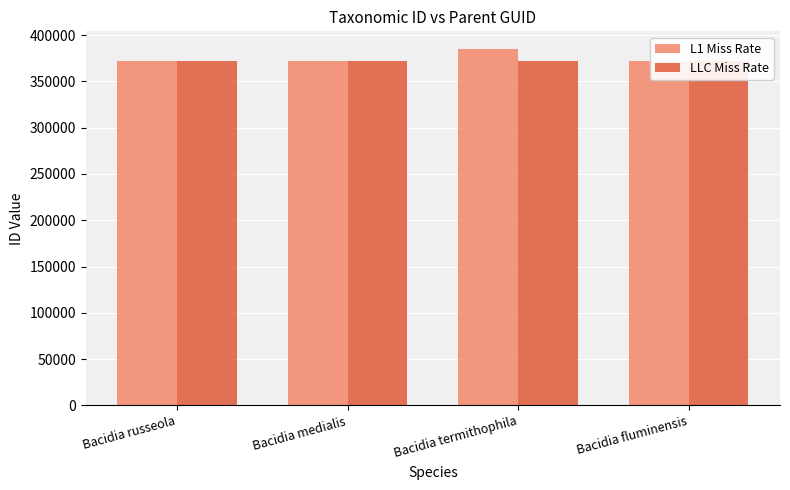

The L1 Miss Rate series shows 192775 at Bacidia fluminensis. True or false?

False